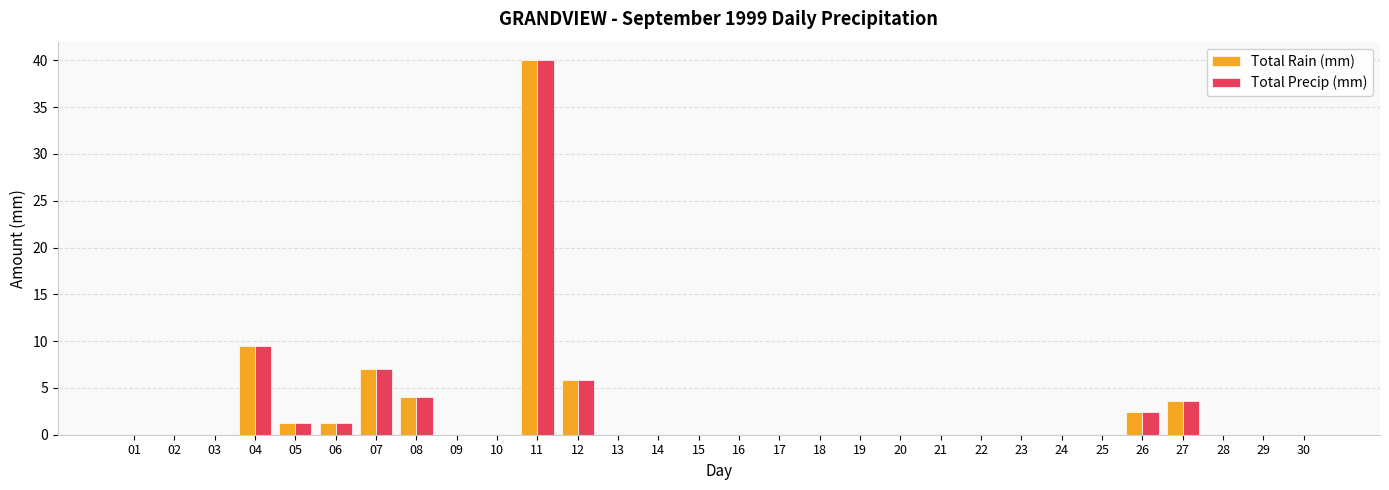

What is the sum of all Total Rain (mm) values?

74.7